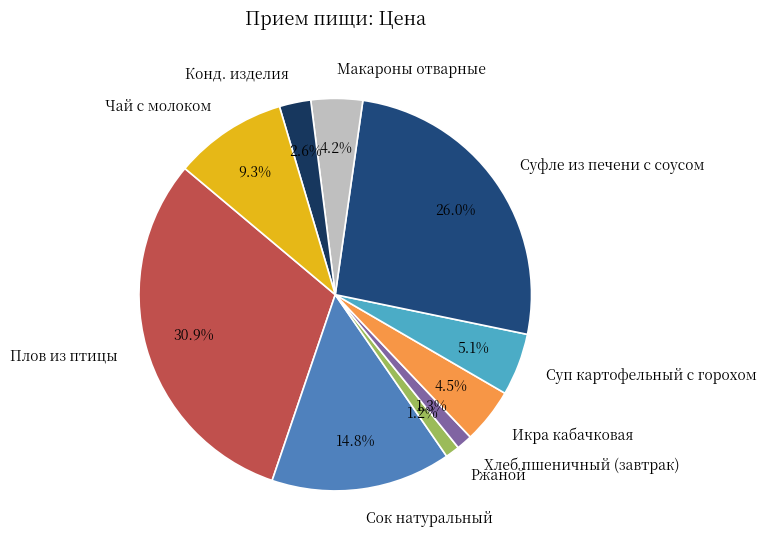

Does any single category account for the majority?

No